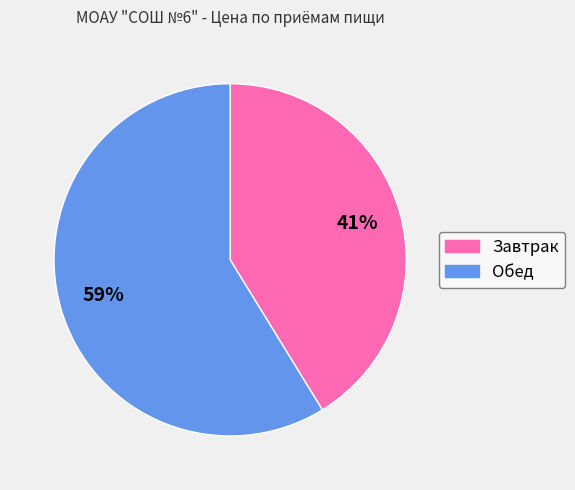

What is the ratio of the value at Завтрак to the value at Обед?

0.7